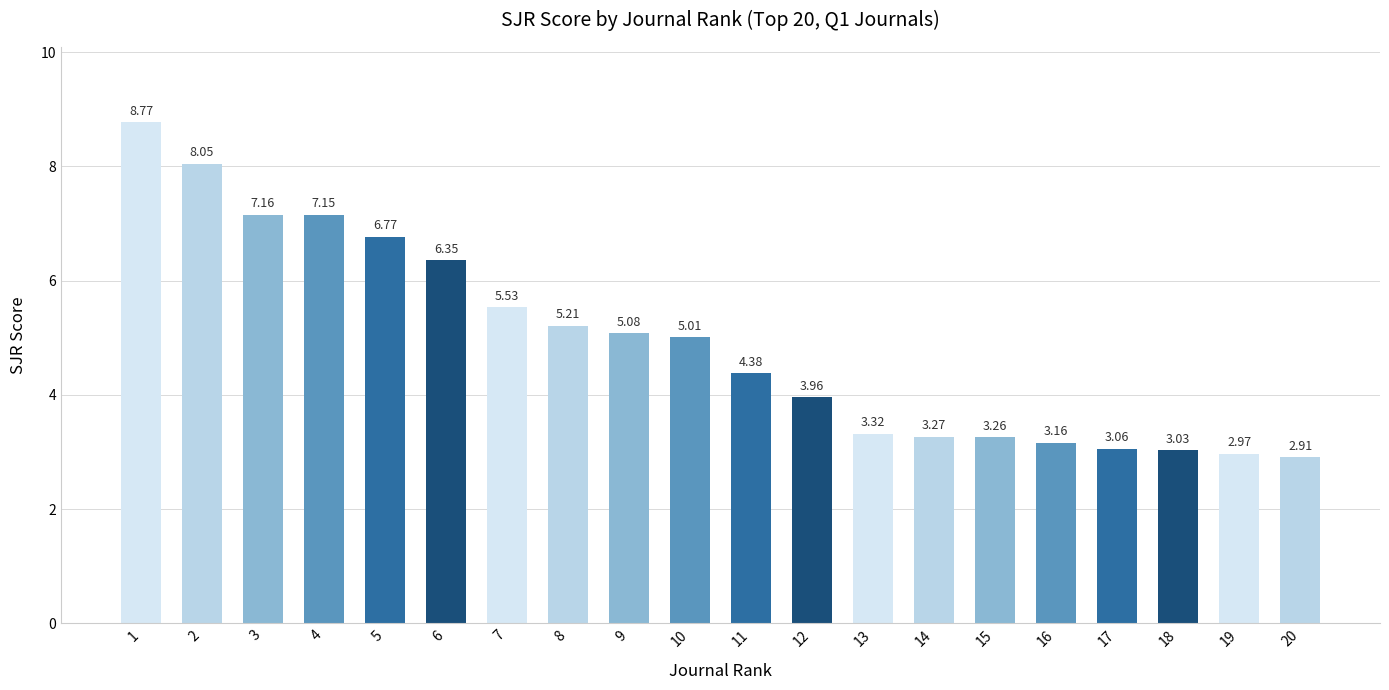

How many categories are shown in the chart?

20